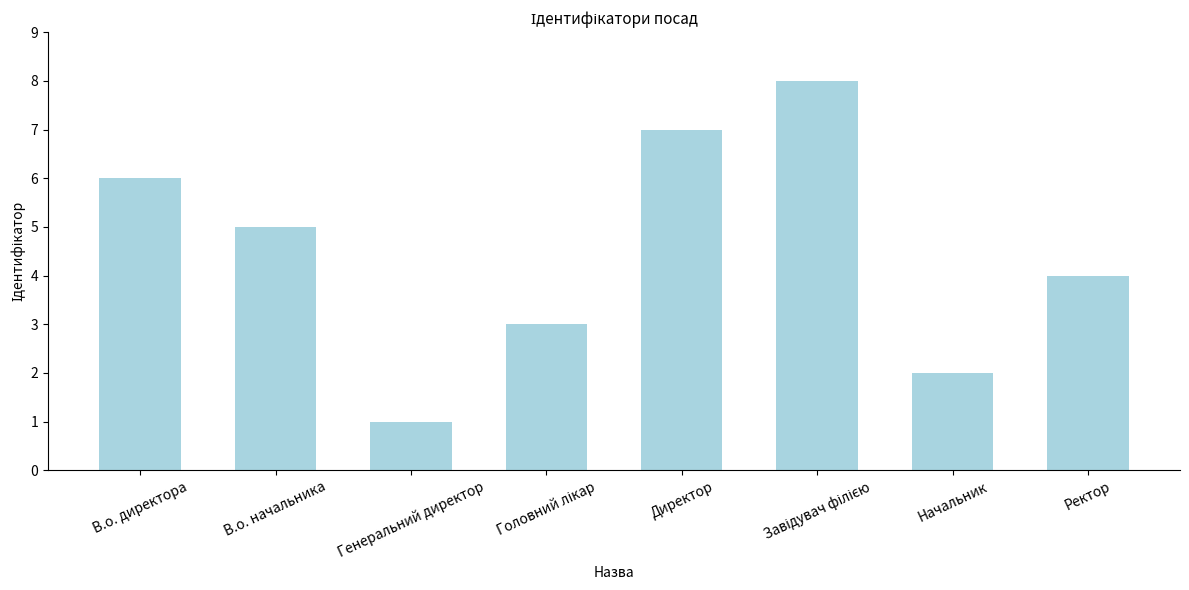

What is the sum of all values?

36